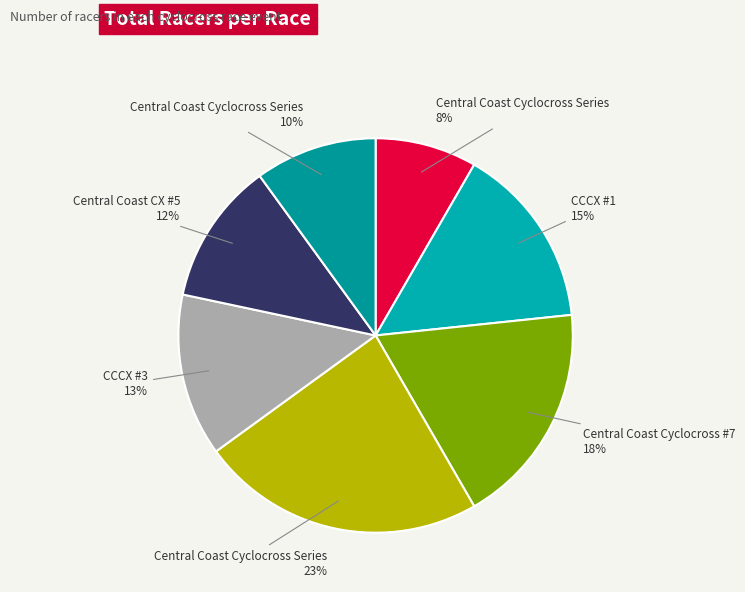

Does any single category account for the majority?

No